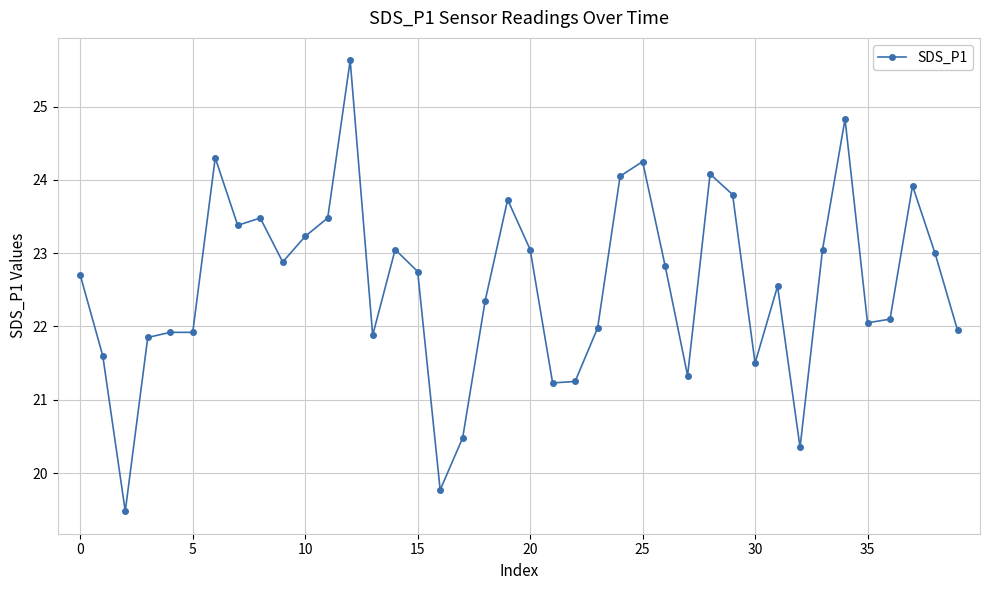

What is the greatest value displayed?

25.6